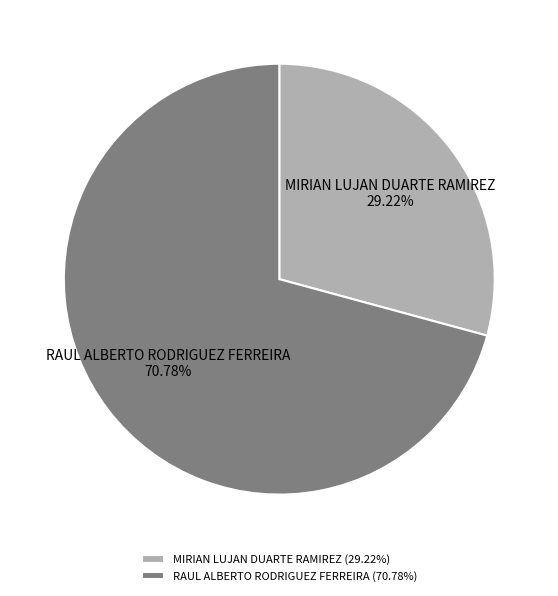

True or false: RAUL ALBERTO RODRIGUEZ FERREIRA accounts for 71% of the total.

True